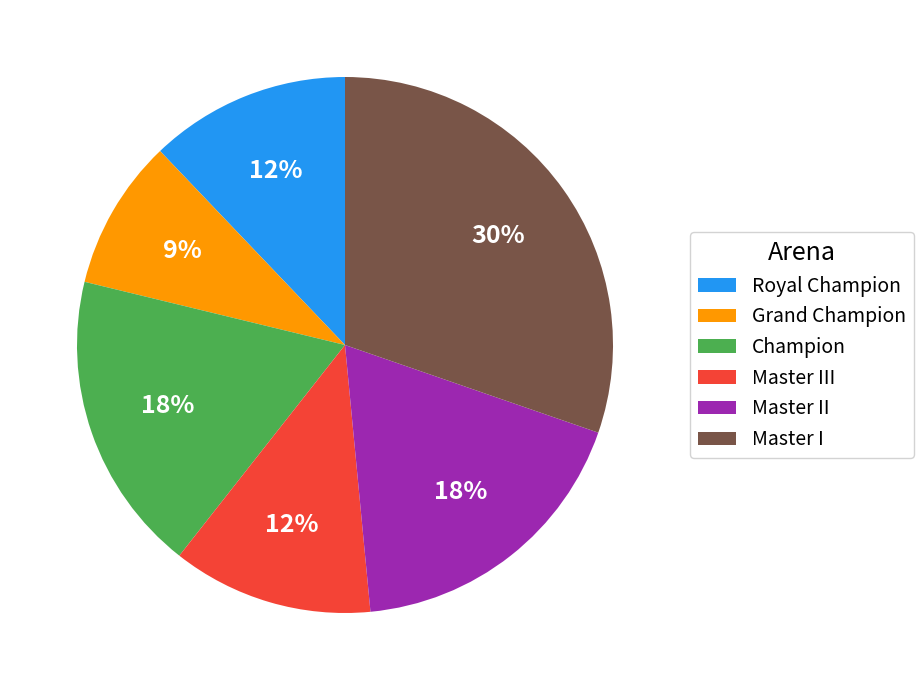

Combined, do Master III and Grand Champion account for over 50%?

No